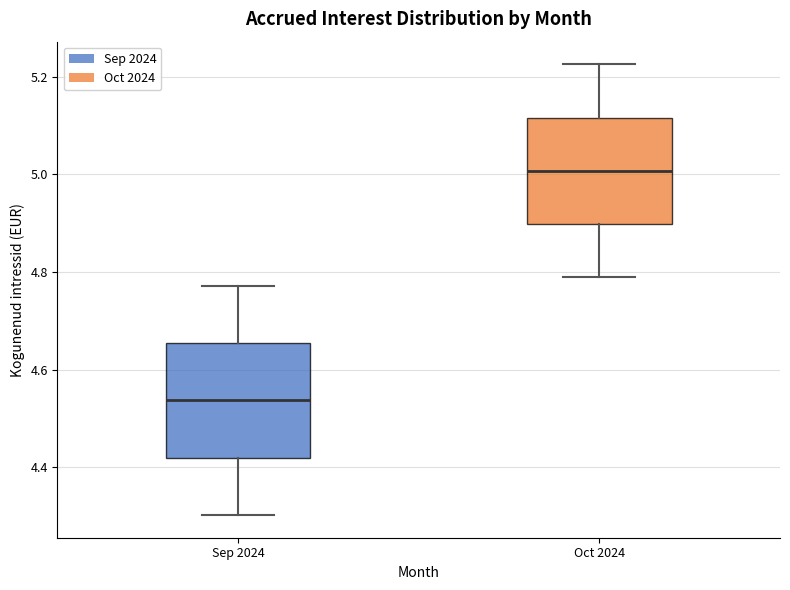

Where does the upper whisker of the box for Sep 2024 end on the y-axis? The values are not printed on the chart, so give them approximately, as read against the axis.

4.78